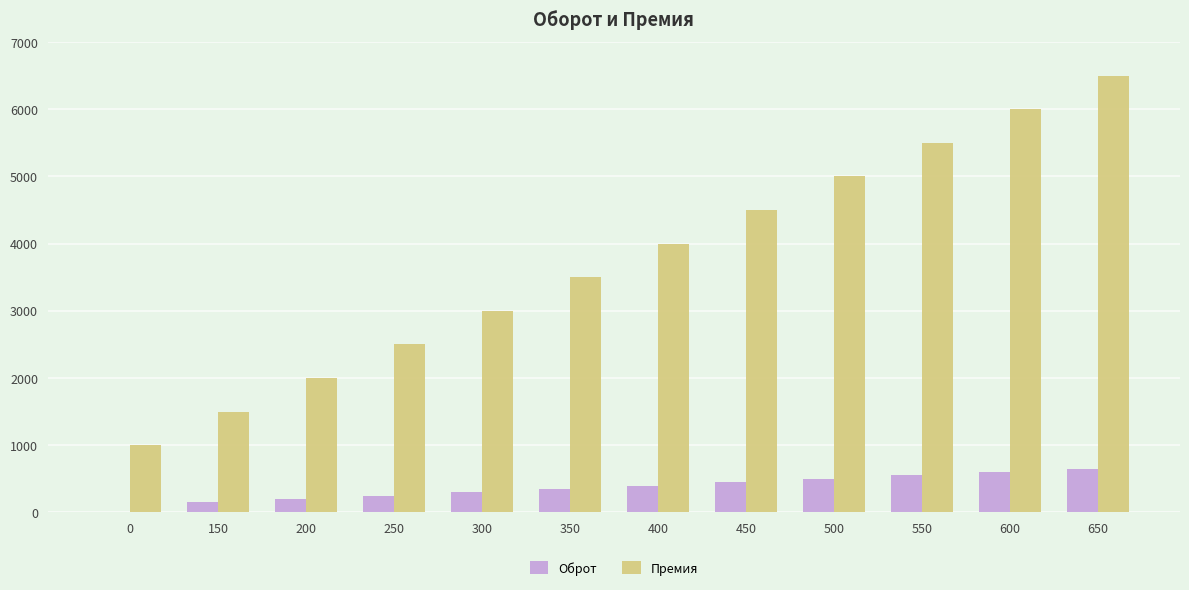

Are the bars grouped side by side (vs. stacked)?

Yes